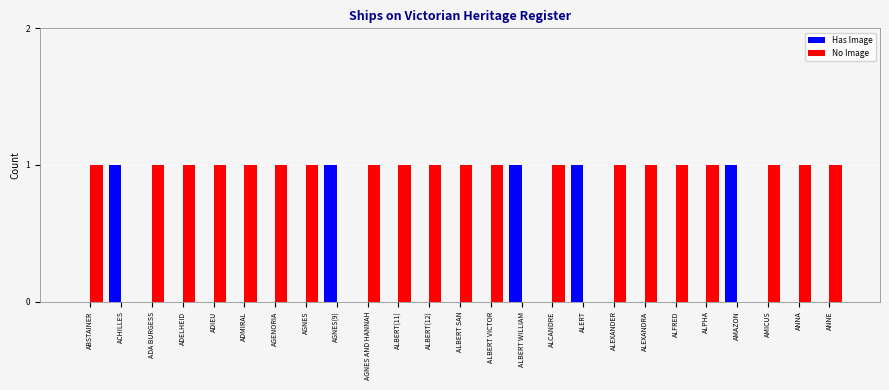

What is the sum of all Has Image values?

5